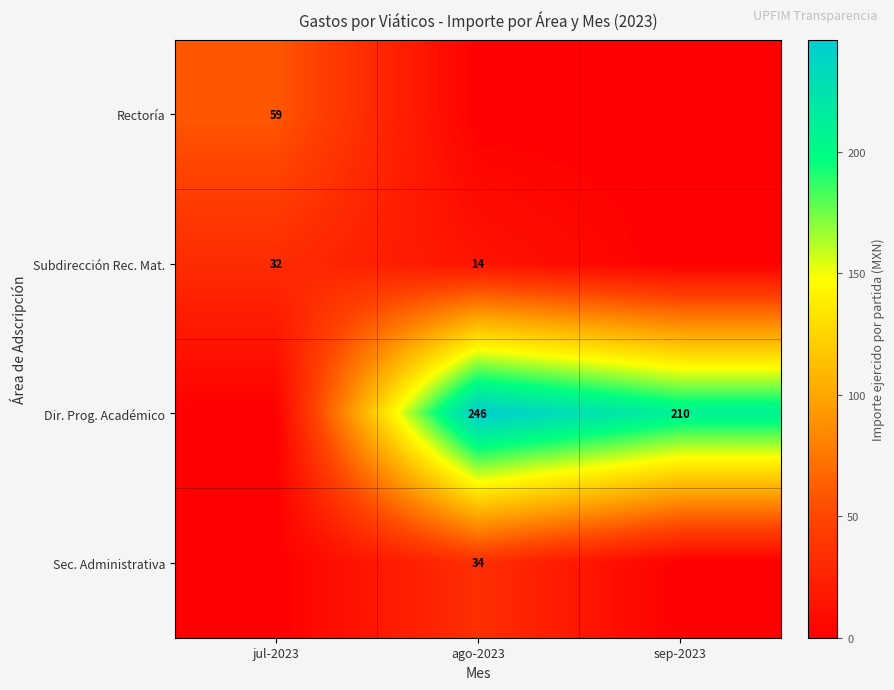

True or false: Rectoría has a value of 59 at jul-2023.

True